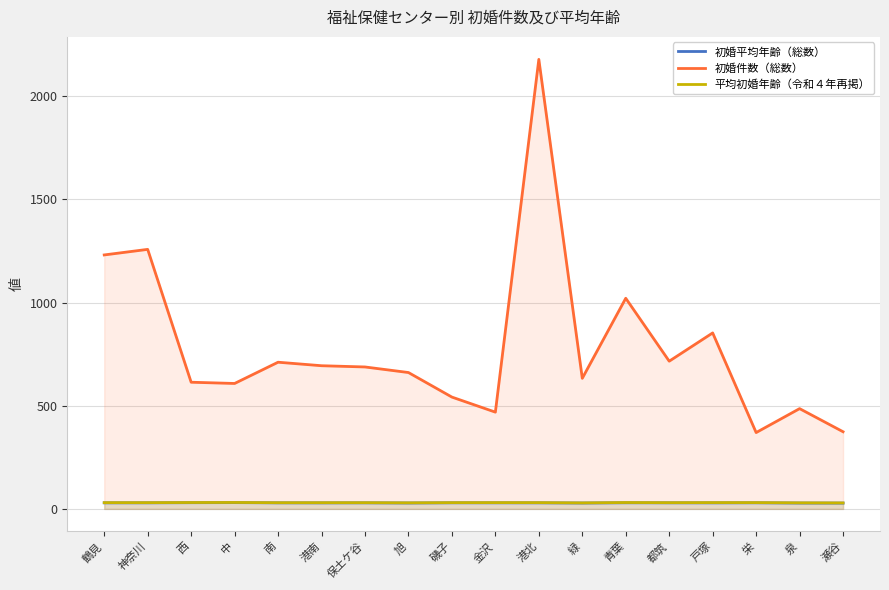

Where is the first local maximum for 平均初婚年齢（令和４年再掲）?

中